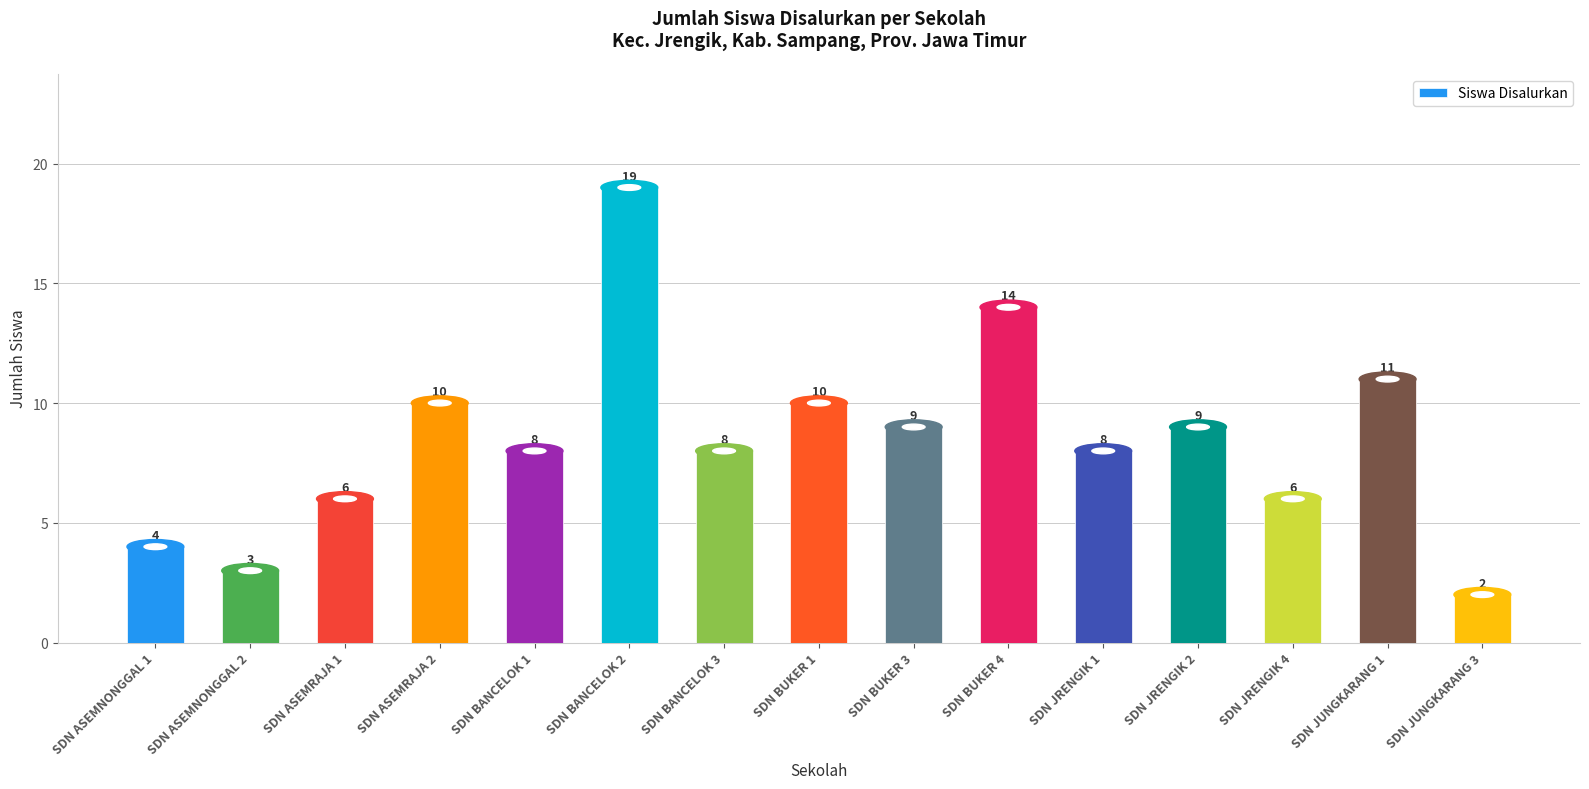

What is the minimum value shown in the chart?

2